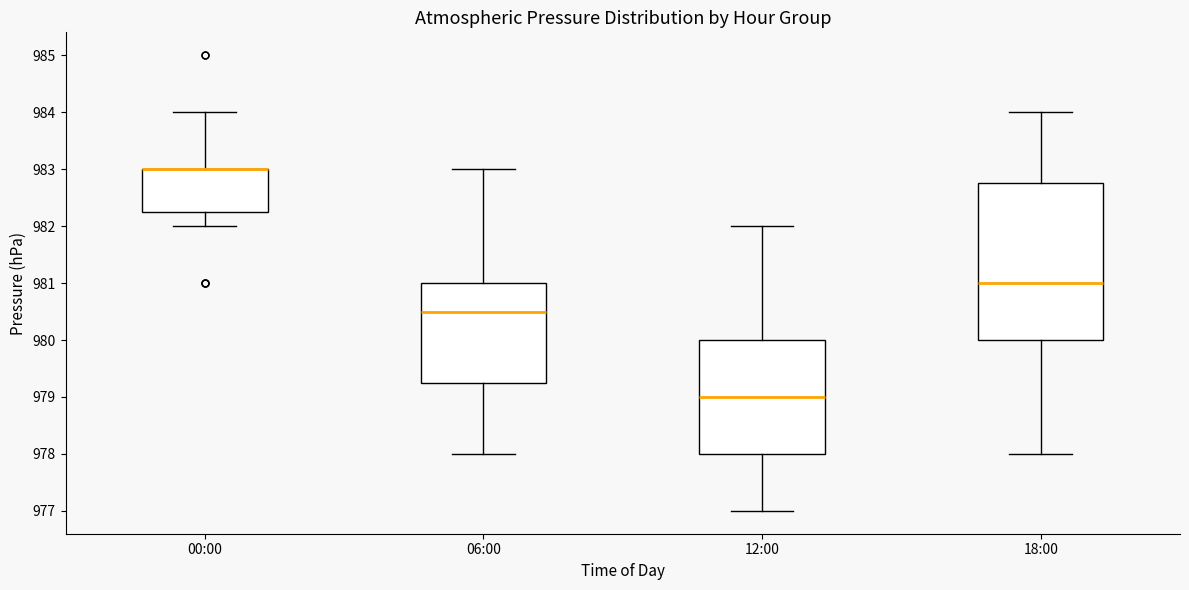

Reading left to right, transcribe this box plot: for each box, give where its median line is, the range the box spans, and where its two whiskers end, as read against the y-axis. The values are not printed on the chart, so give them approximately, as read against the axis.

00:00: median 983.0 (drawn on the box's upper edge), box 982.3 to 983.0, whiskers 982.0 to 984.0
06:00: median 980.5, box 979.3 to 981.0, whiskers 978.0 to 983.0
12:00: median 979.0, box 978.0 to 980.0, whiskers 977.0 to 982.0
18:00: median 981.0, box 980.0 to 982.8, whiskers 978.0 to 984.0